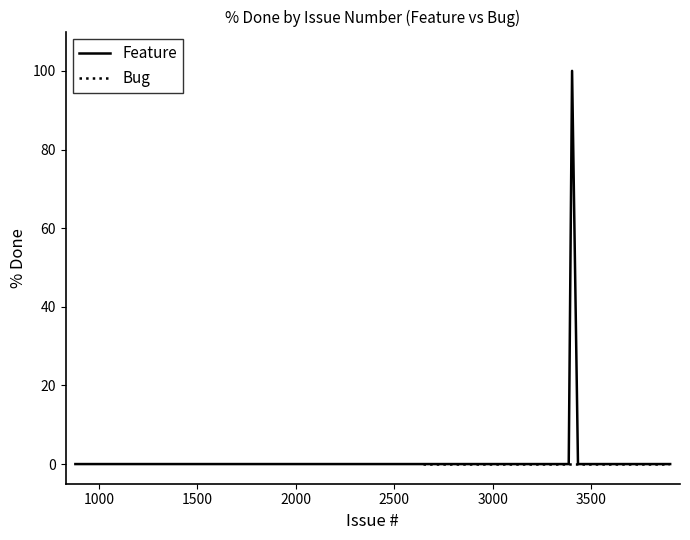

The value of Feature at 2643 is 0. True or false?

True